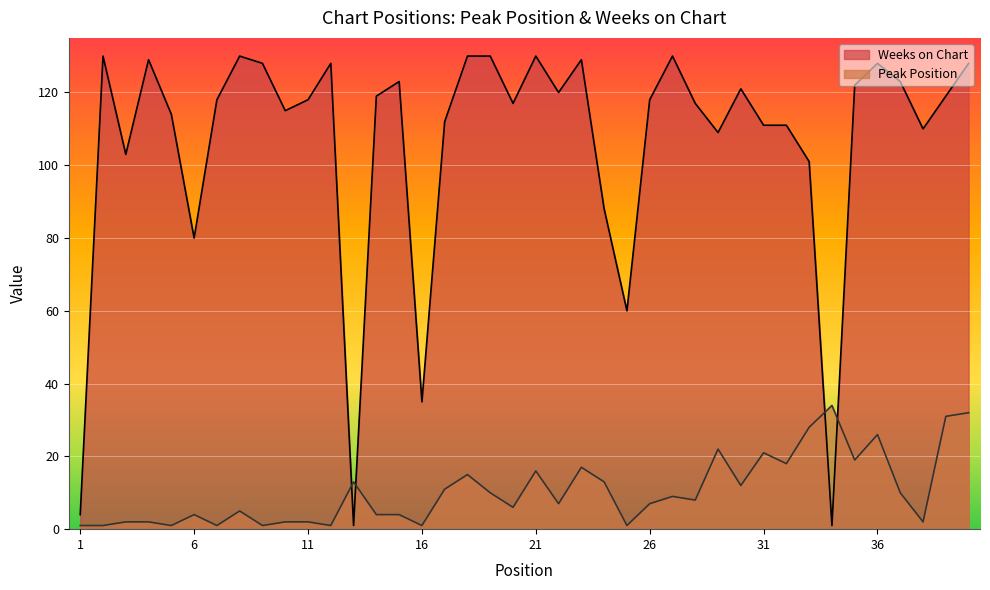

True or false: Peak Position has a value of 11 at 17.

True